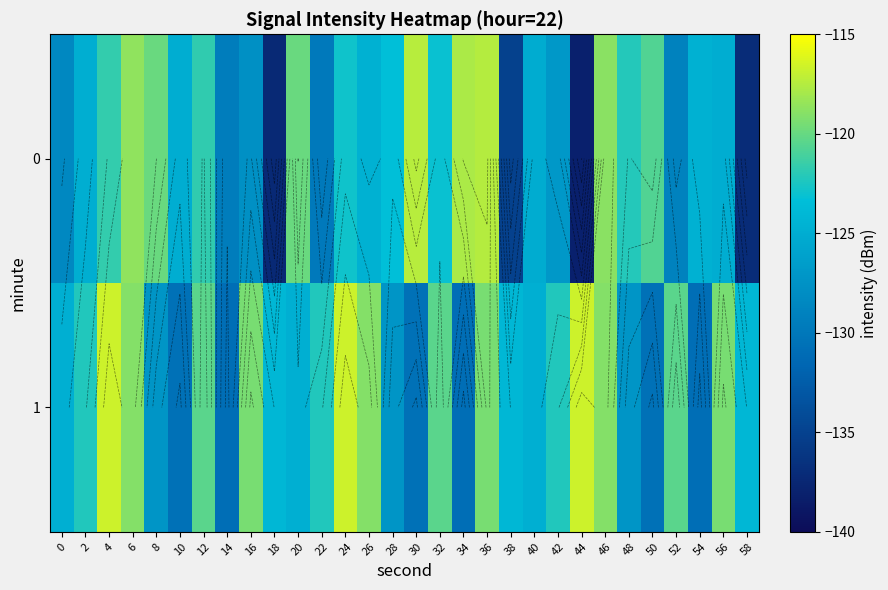

The value of 0 at 52 is -217.5. True or false?

False